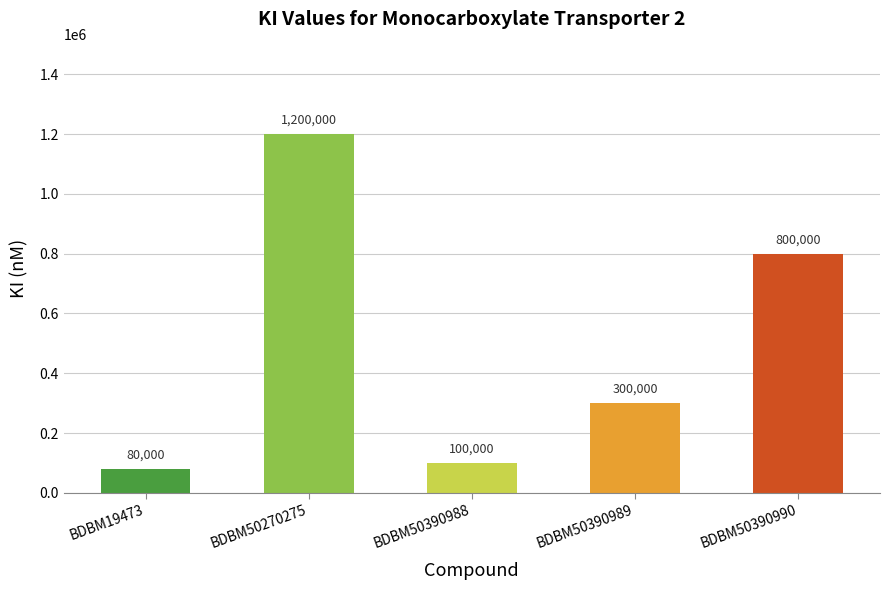

List the labels in order of value, smallest first.

BDBM19473, BDBM50390988, BDBM50390989, BDBM50390990, BDBM50270275